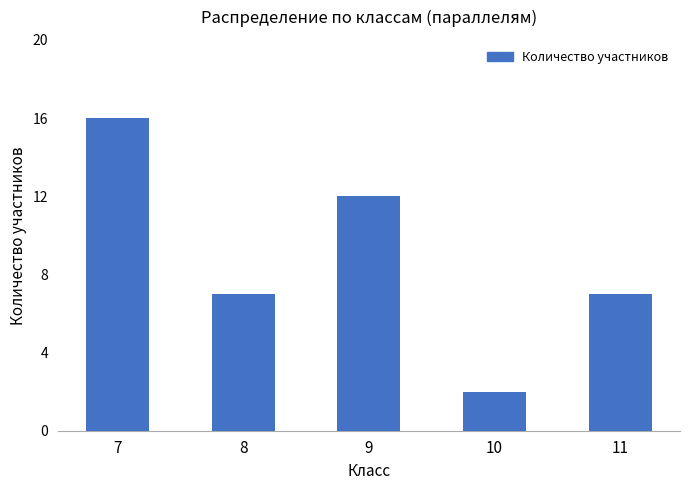

What is the ratio of the value at 8 to the value at 7?

0.4